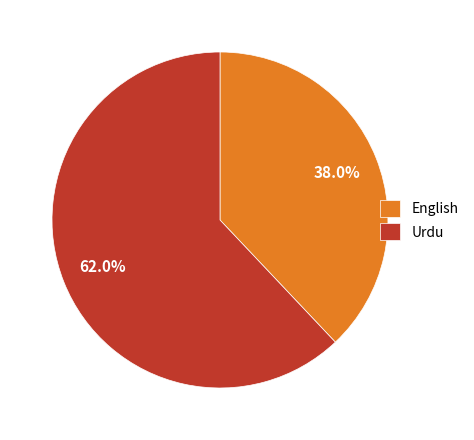

Count the number of slices in the pie.

2